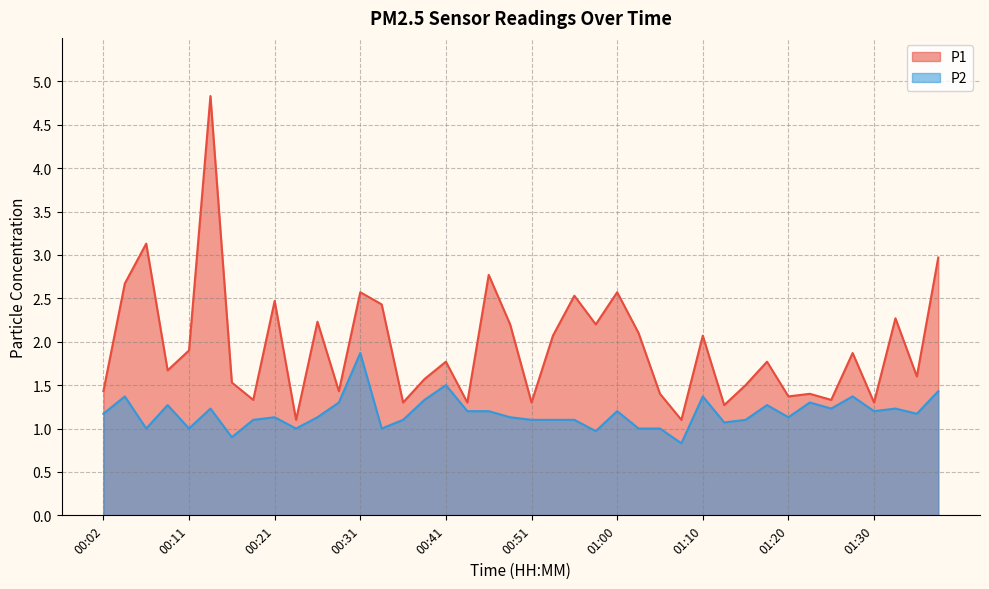

What is the smallest value displayed?

0.8